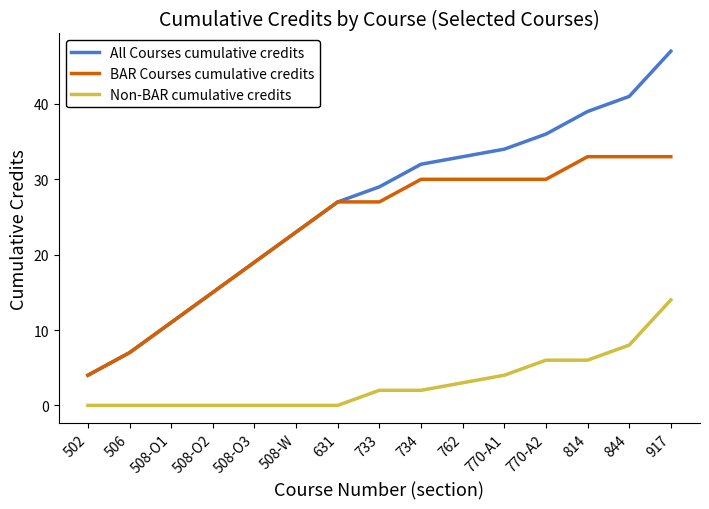

Is the value of Non-BAR cumulative credits at 506 greater than the value of BAR Courses cumulative credits at 917?

No